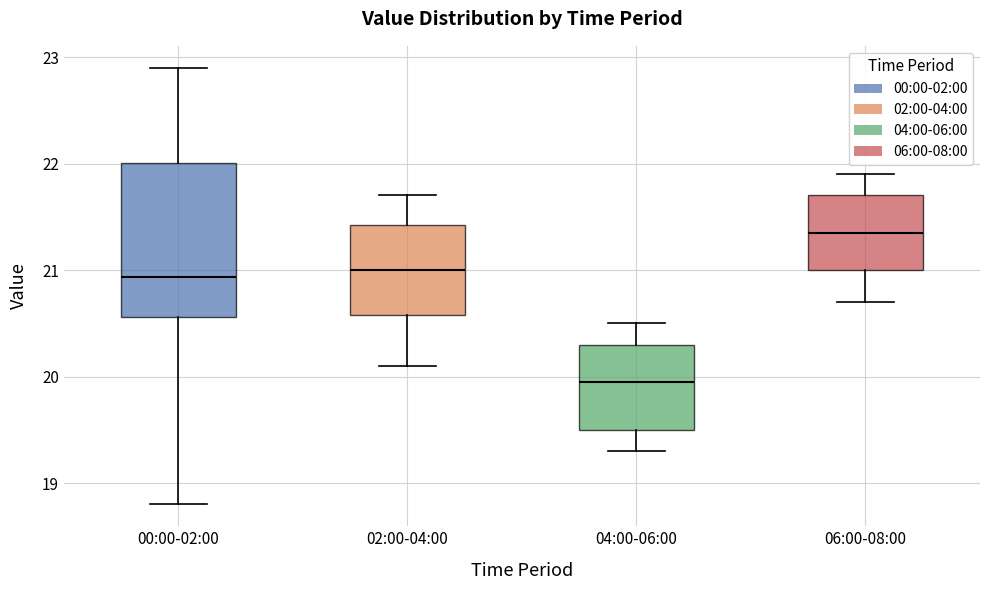

Comparing the boxes themselves (not the whiskers), which one is the tallest?

00:00-02:00